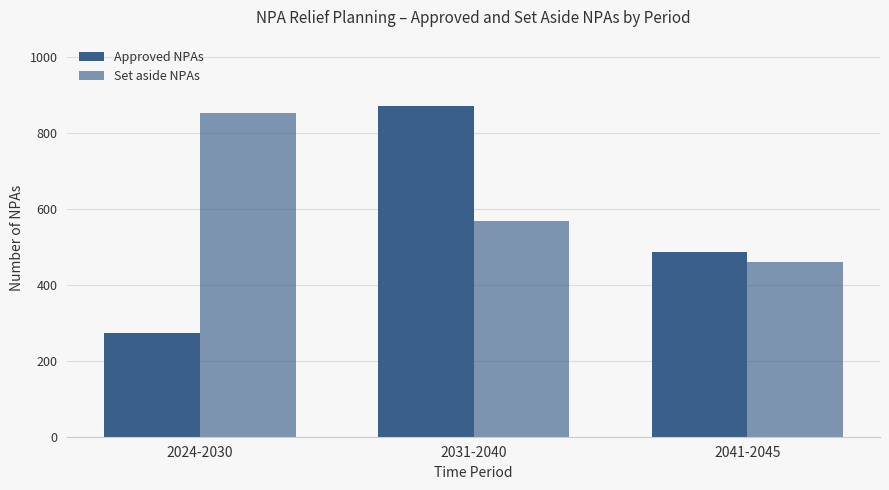

How many values in the Set aside NPAs series are below 568?

1